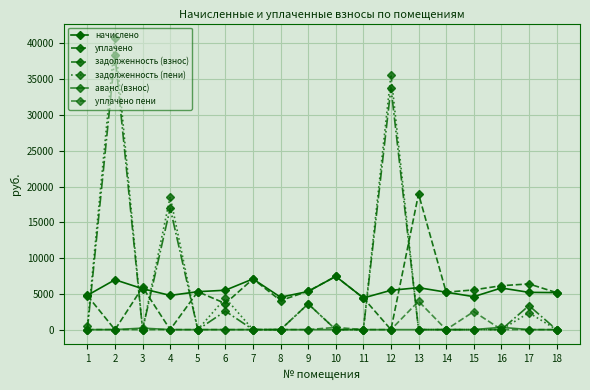

How many lines are shown in the chart?

6